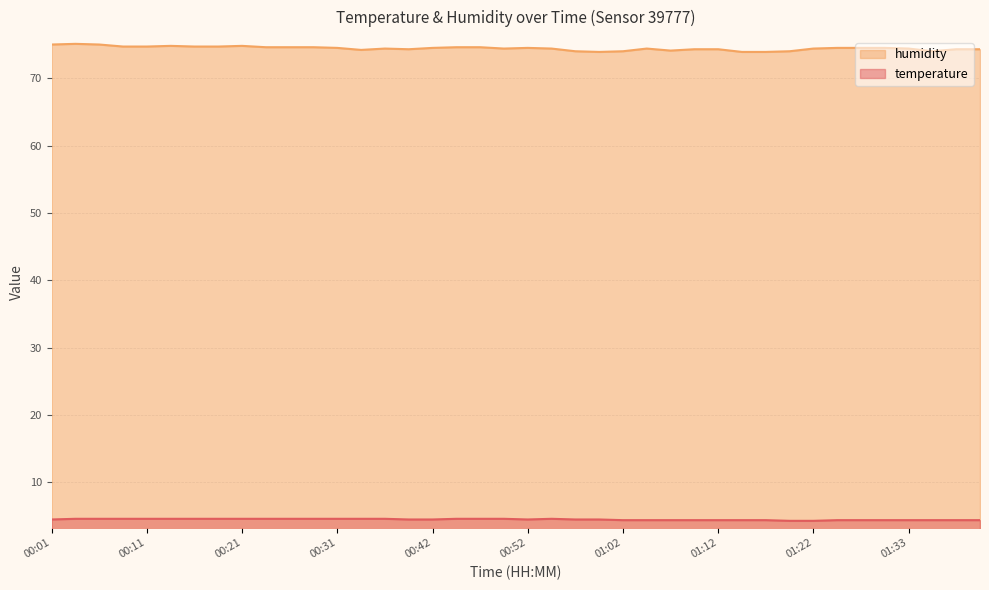

How many values in the humidity series exceed 74?

33